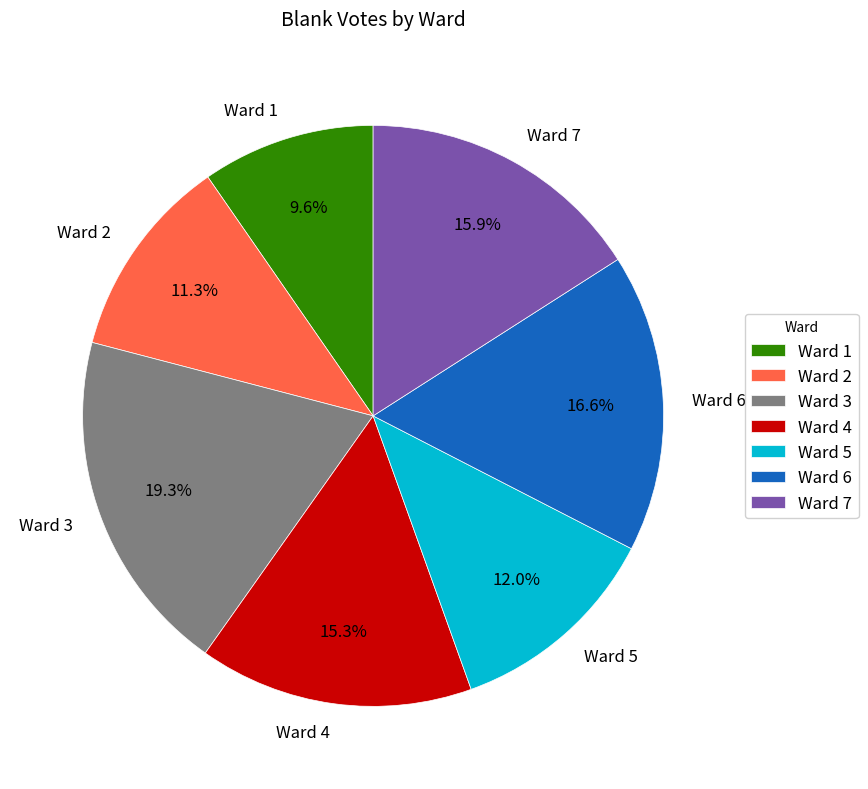

Which category has the biggest portion of the pie?

Ward 3